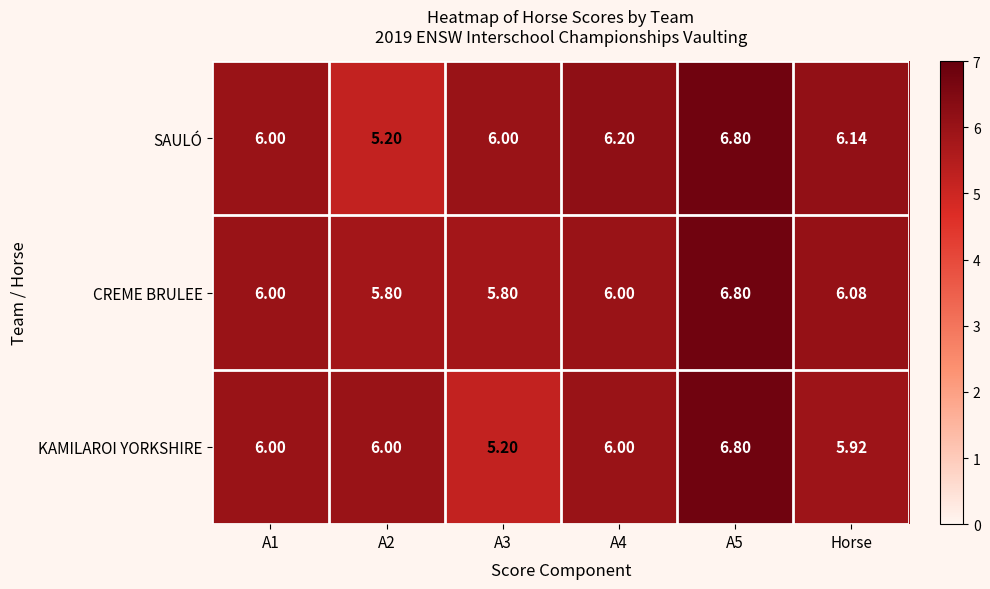

List the series in order of their overall mean, lowest first.

KAMILAROI YORKSHIRE, SAULÓ, CREME BRULEE